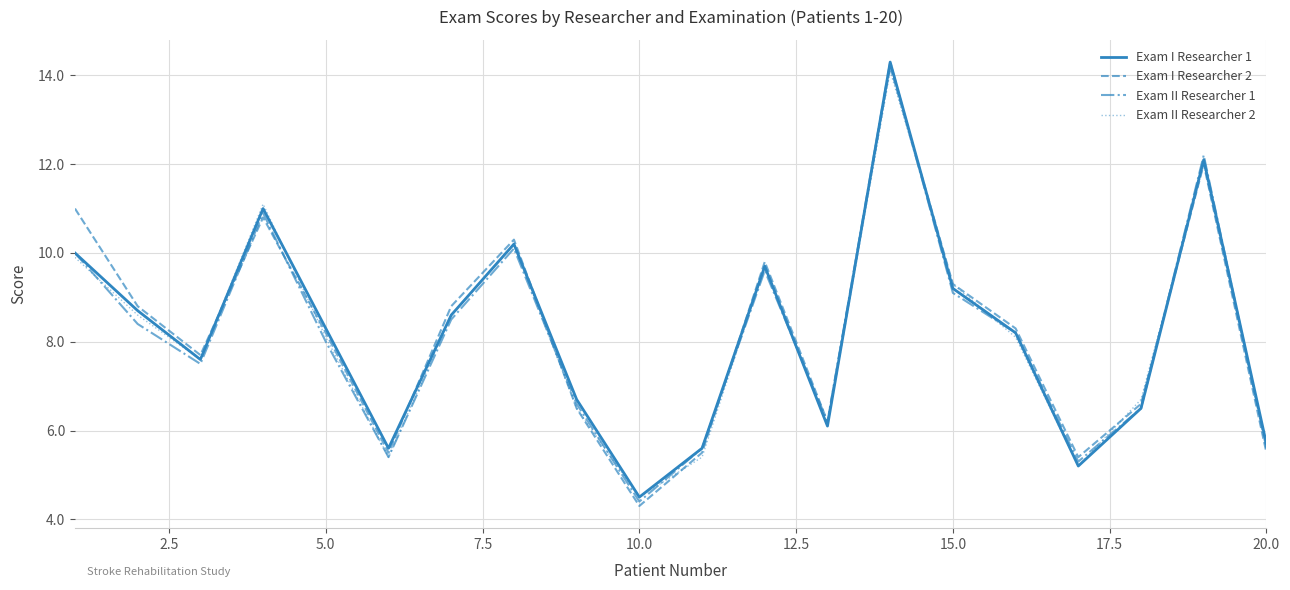

What is the minimum value shown in the chart?

4.3